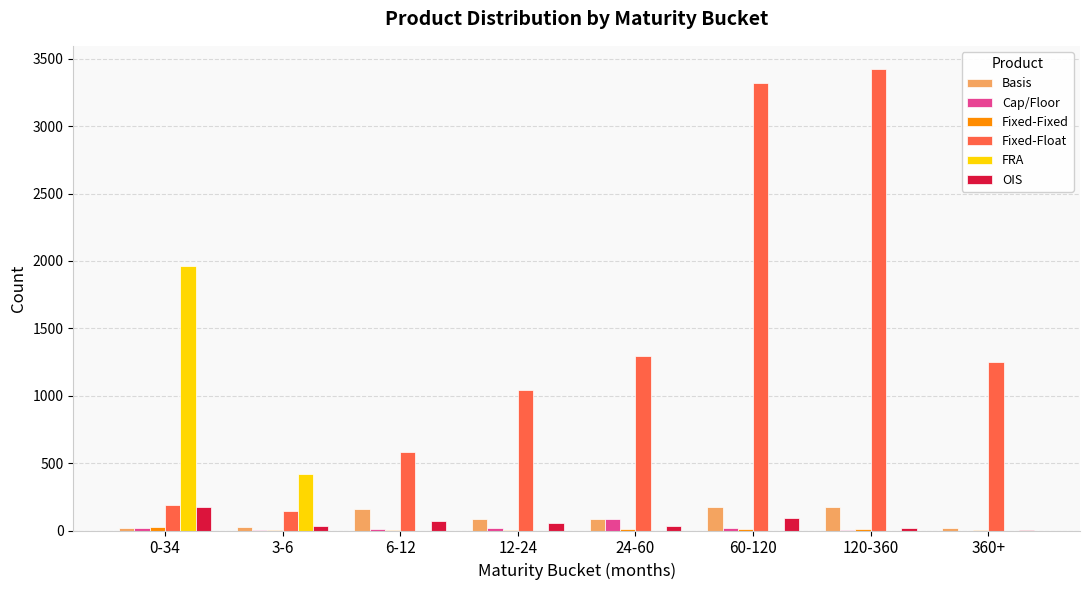

Between 60-120 and 360+, which series saw the biggest shift?

Fixed-Float